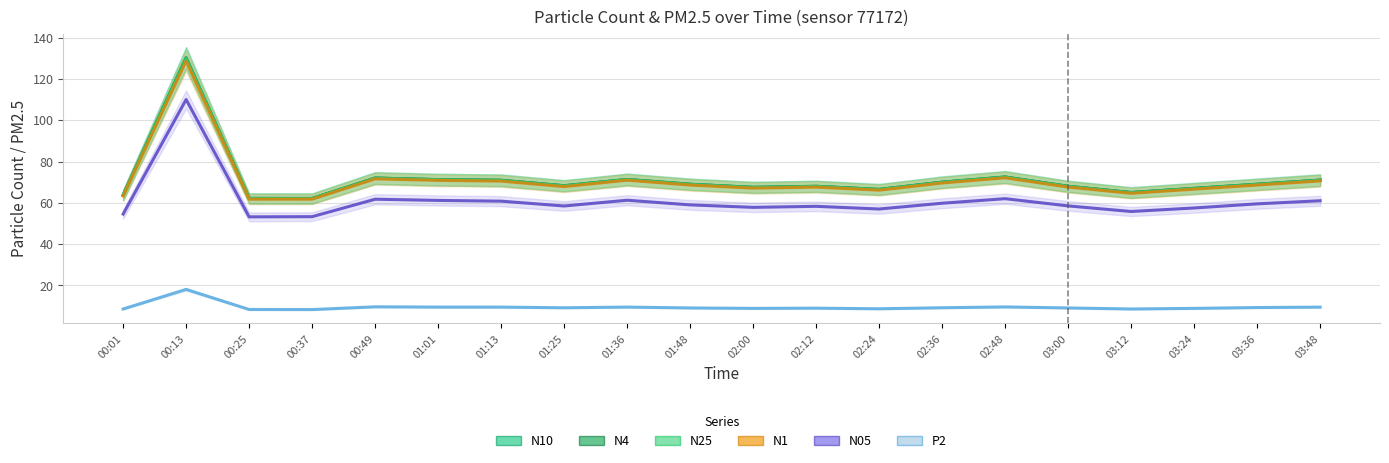

What is the sum of the N05 values at 01:13 and 02:00?

118.6